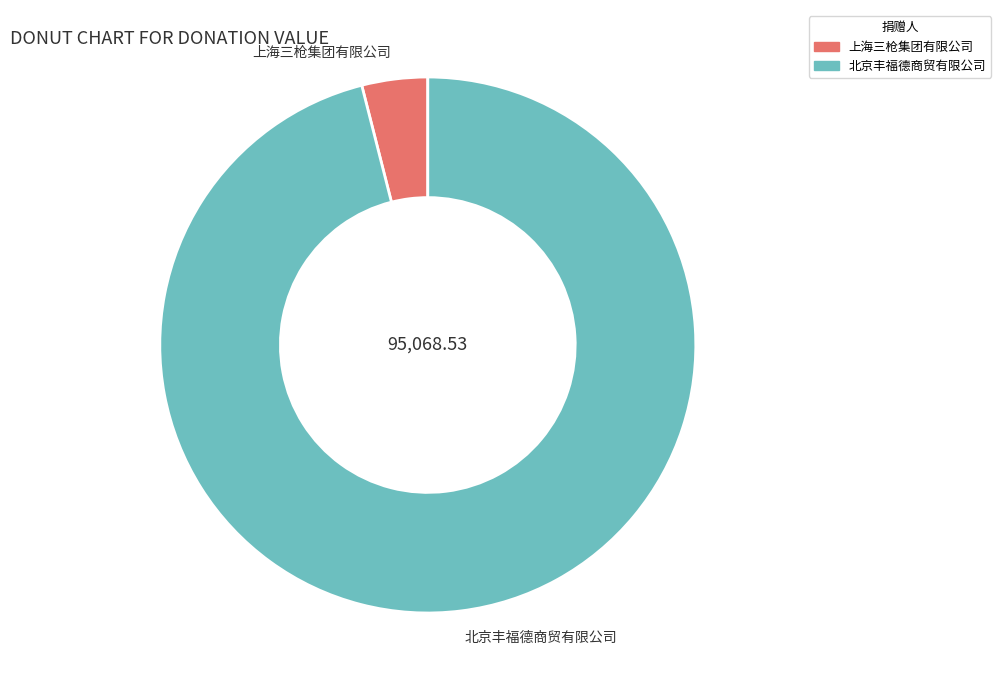

Does any single category account for the majority?

Yes